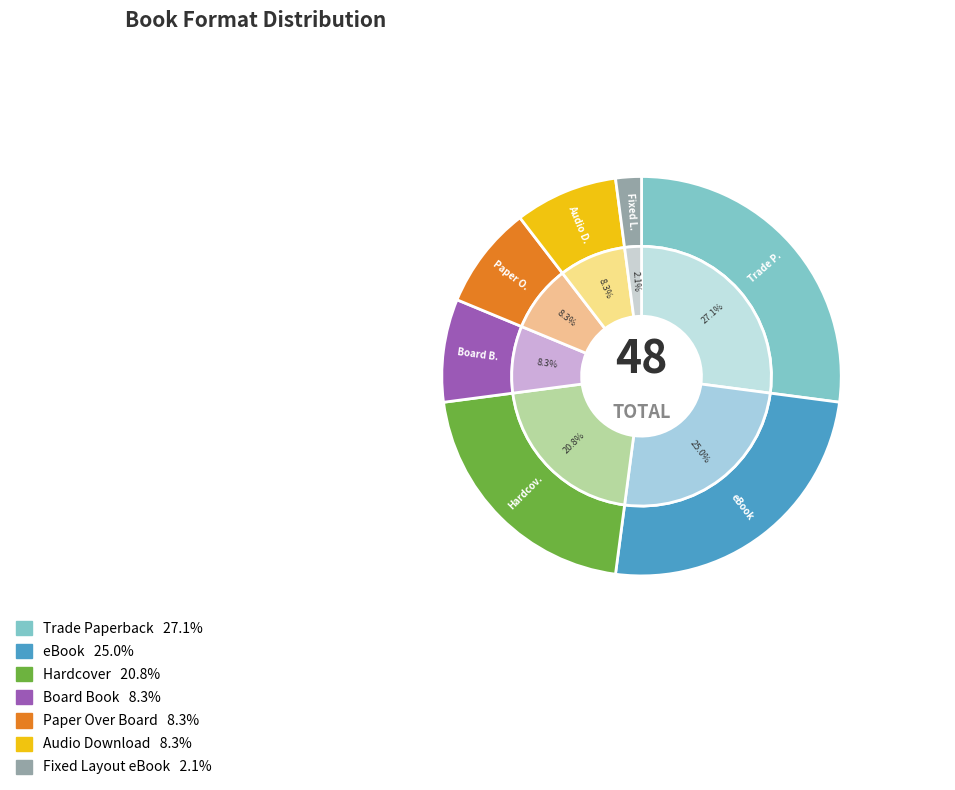

To the nearest percent, what is the difference between the Paper Over Board and Hardcover slice percentages?

12%